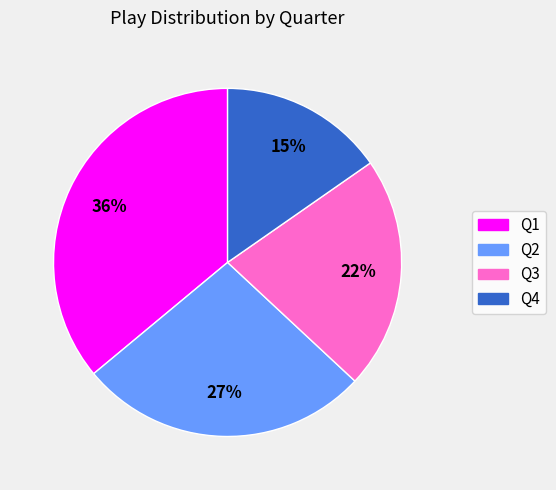

Do Q3 and Q1 together represent more than half of the pie?

Yes